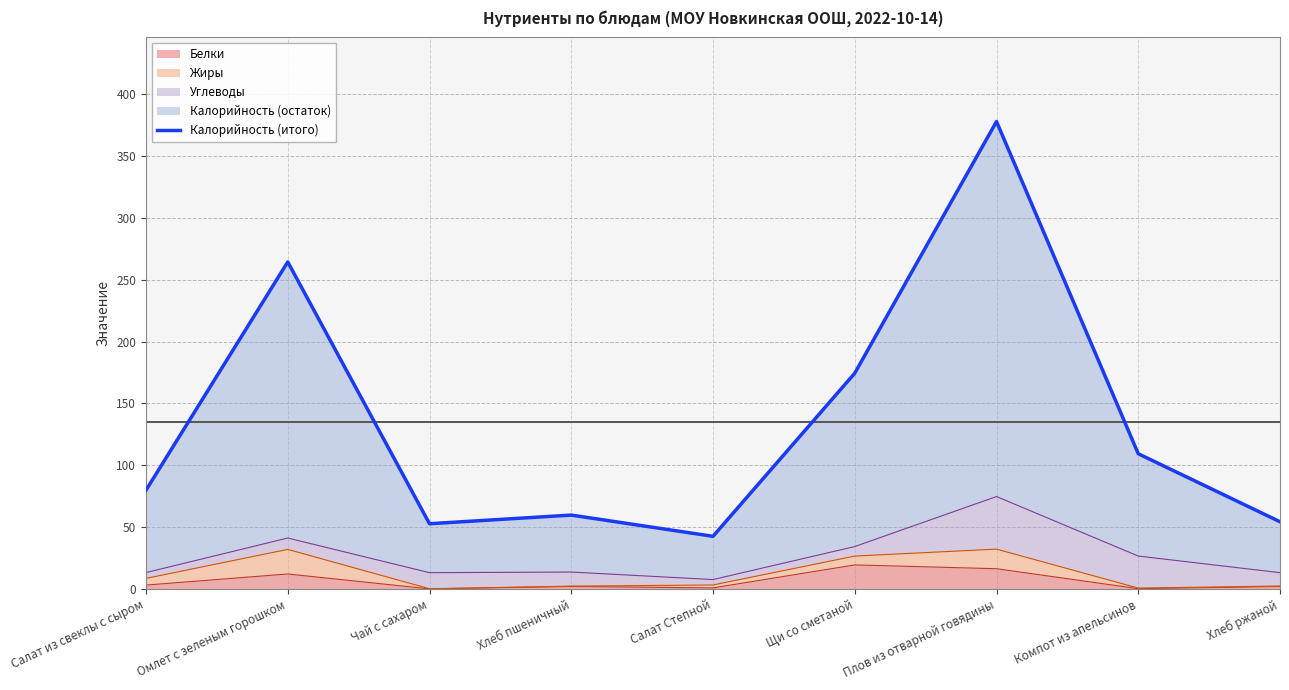

What is the label of the 1st point from the left?

Салат из свеклы с сыром